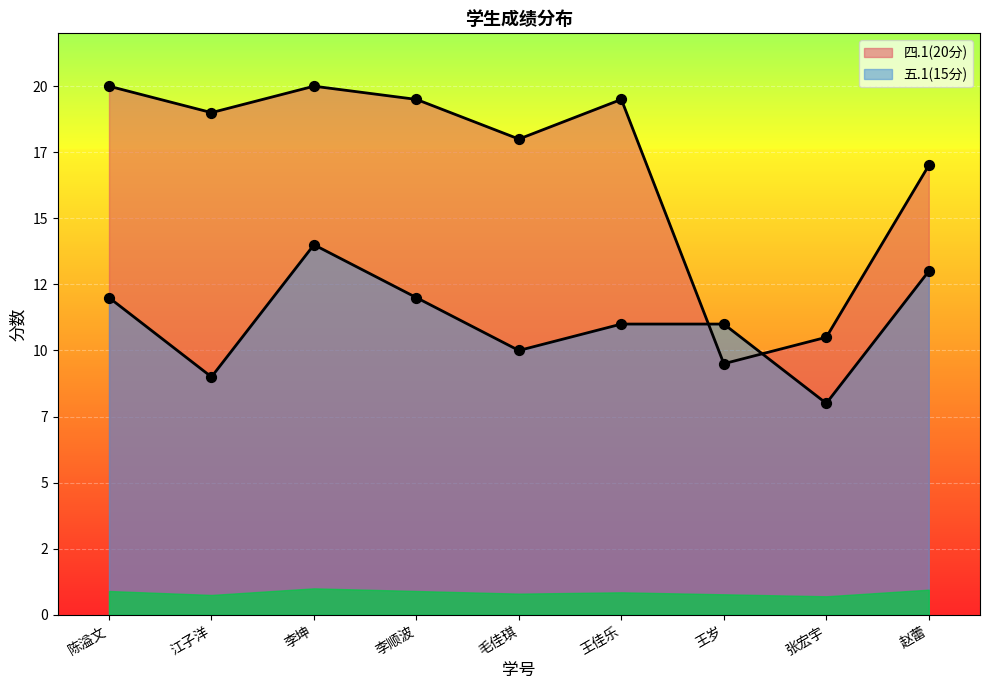

Which series contains the highest Y value?

四.1(20分)